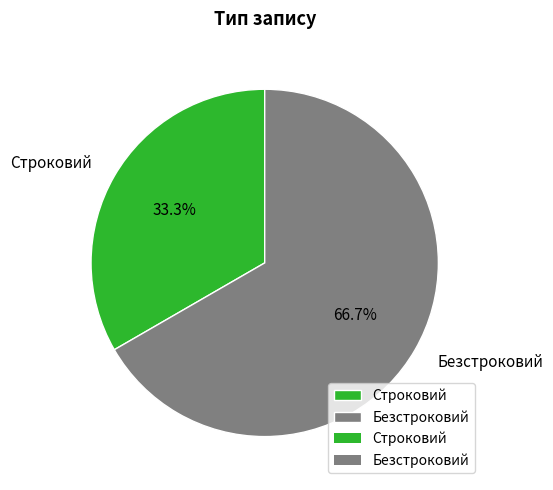

To the nearest percent, what is the average slice percentage?

50%